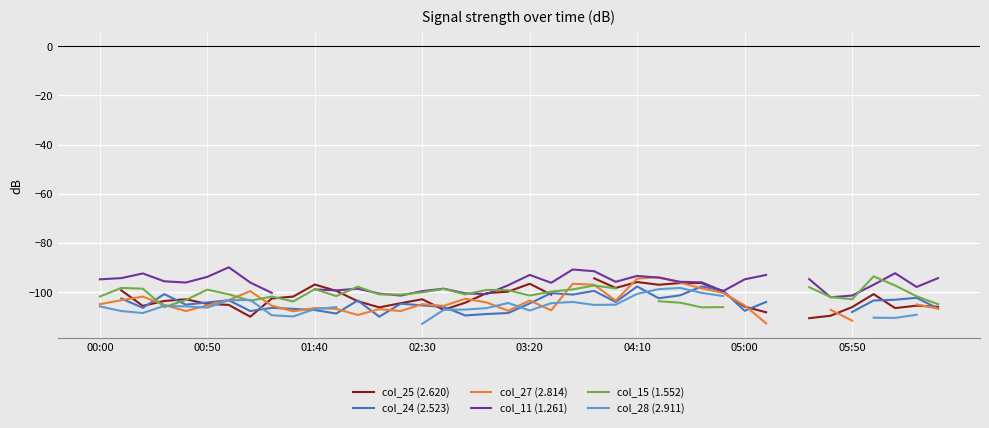

Count the number of data series in this chart.

6